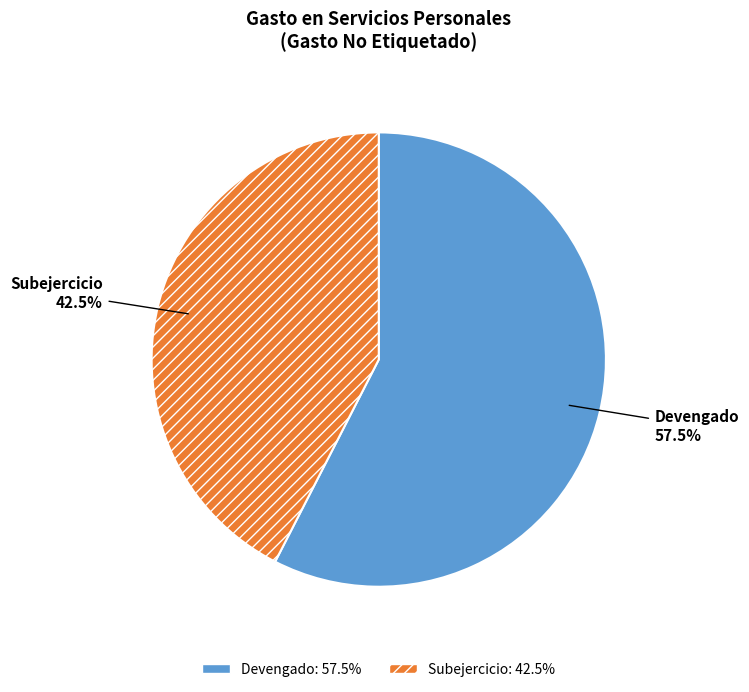

To the nearest percent, what is the difference between the Subejercicio and Devengado slice percentages?

15%